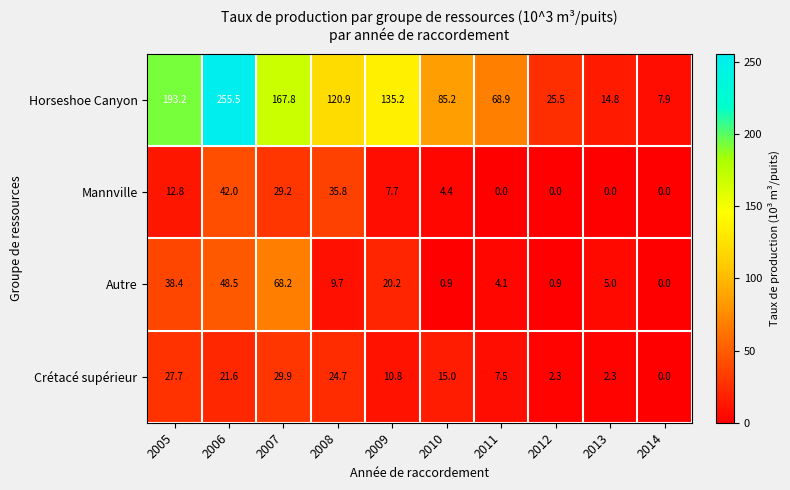

What is the sum of all Mannville values?

131.9